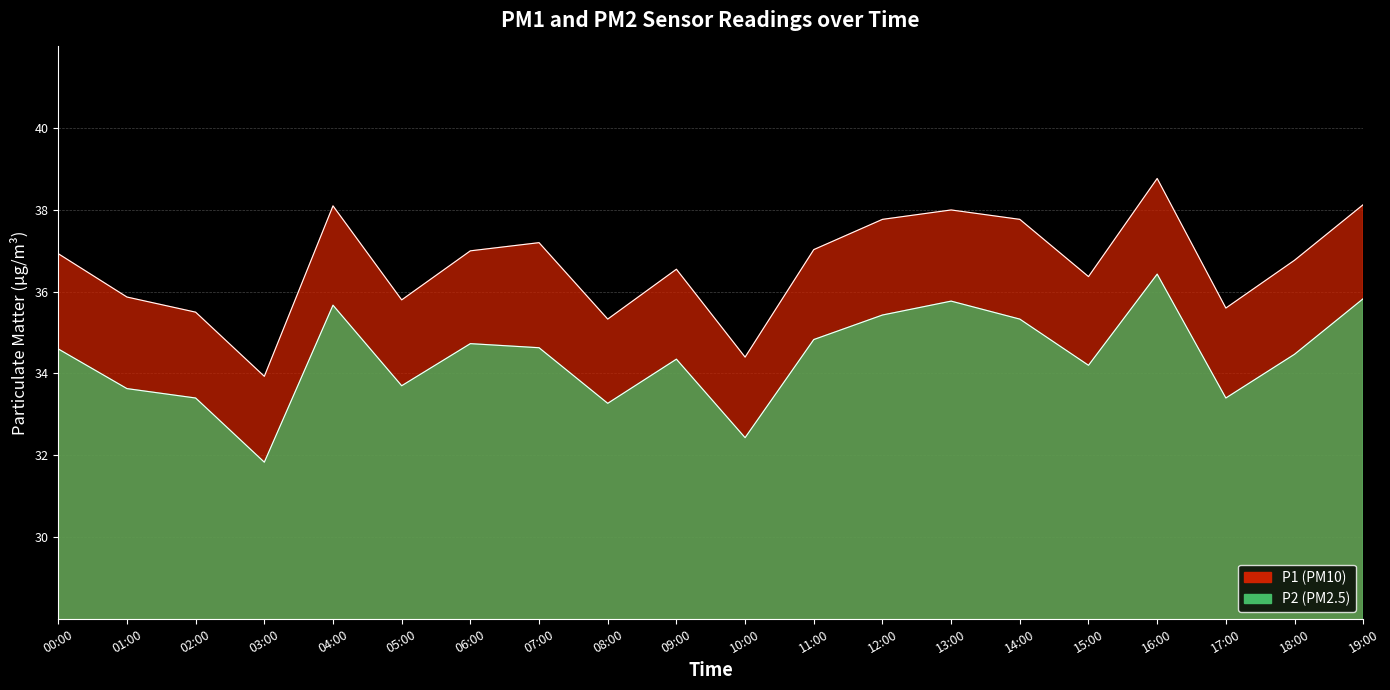

Does the chart display data point markers on the line(s)?

No